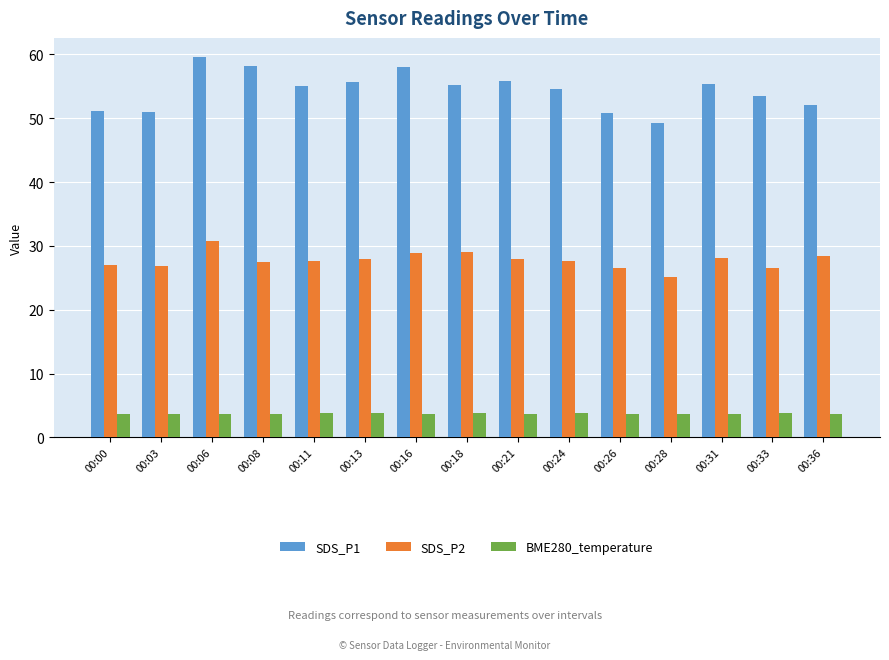

Rank the series by their average value, from highest to lowest.

SDS_P1, SDS_P2, BME280_temperature